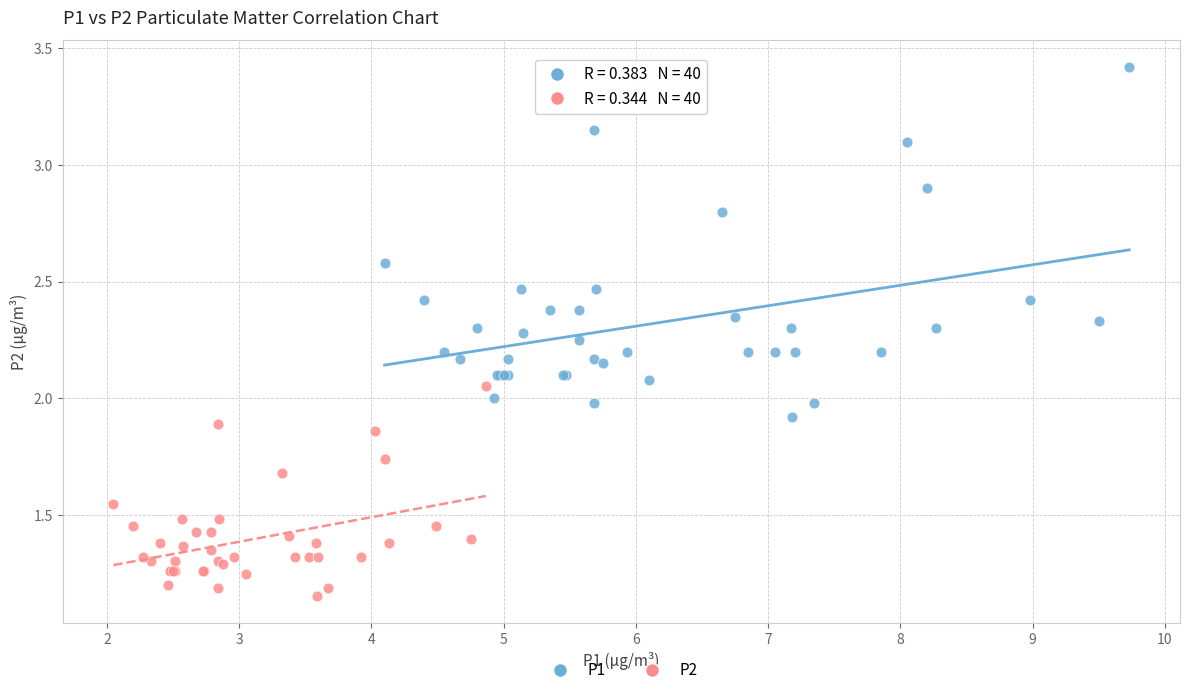

Which series reaches the maximum Y coordinate?

P1